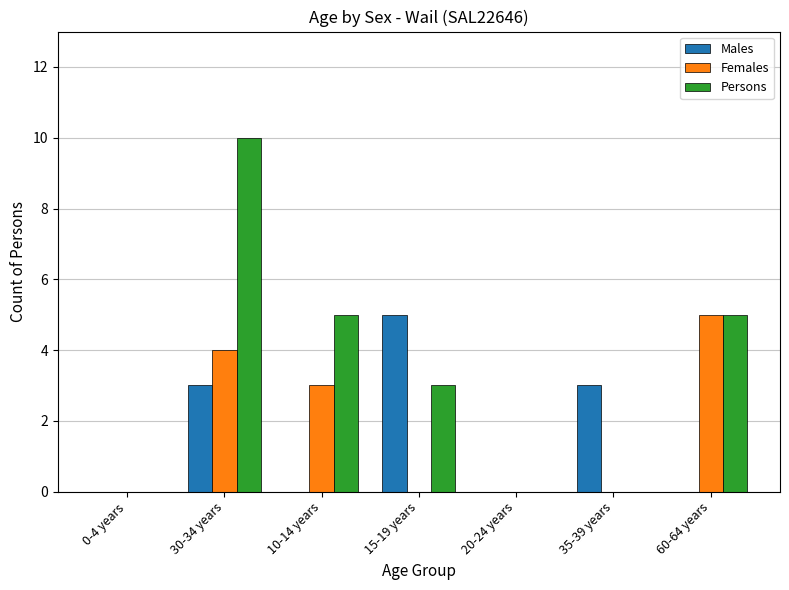

At which category does the chart reach its peak across all series?

30-34 years